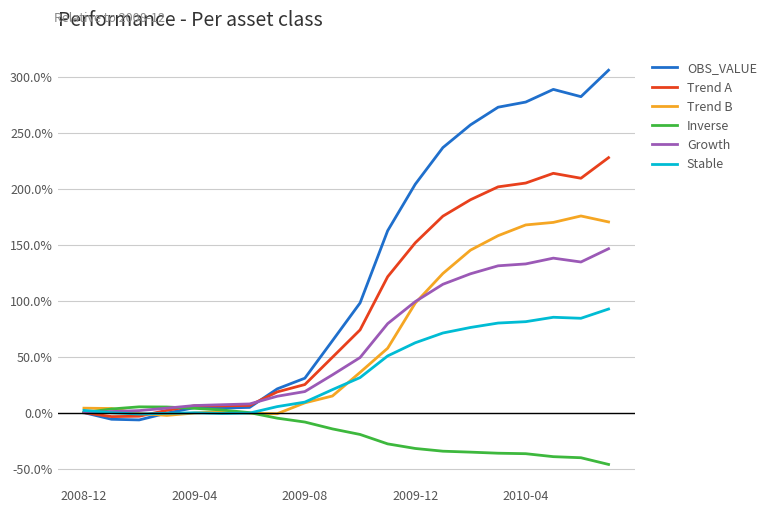

What is the sum of all Trend A values?

18.8